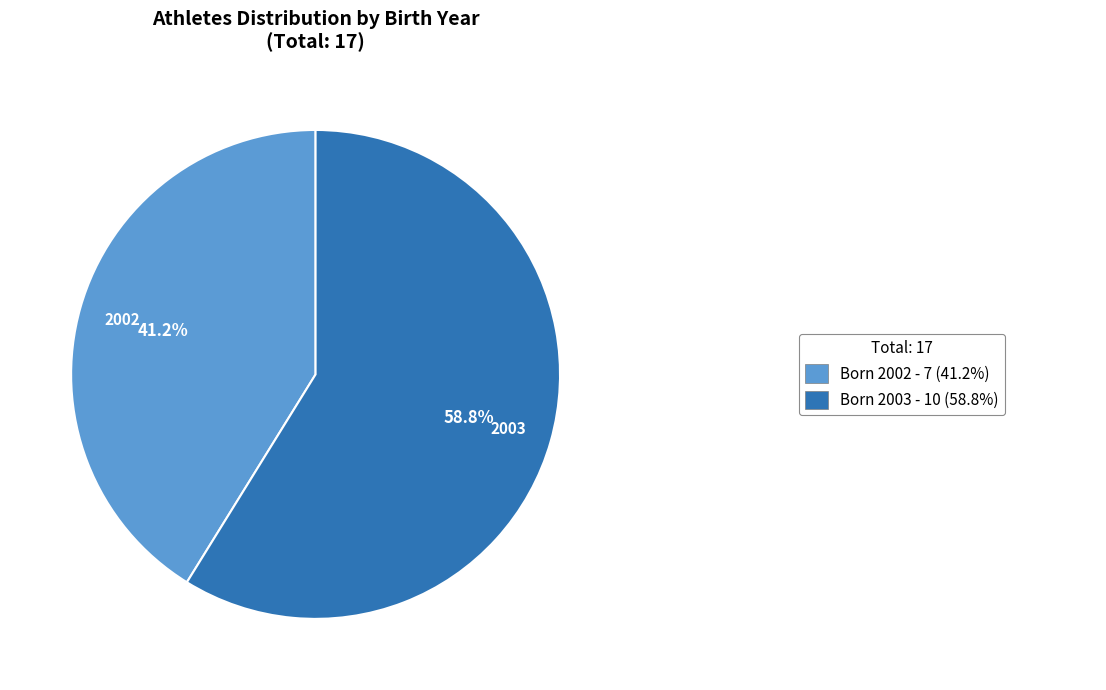

Count the number of slices in the pie.

2